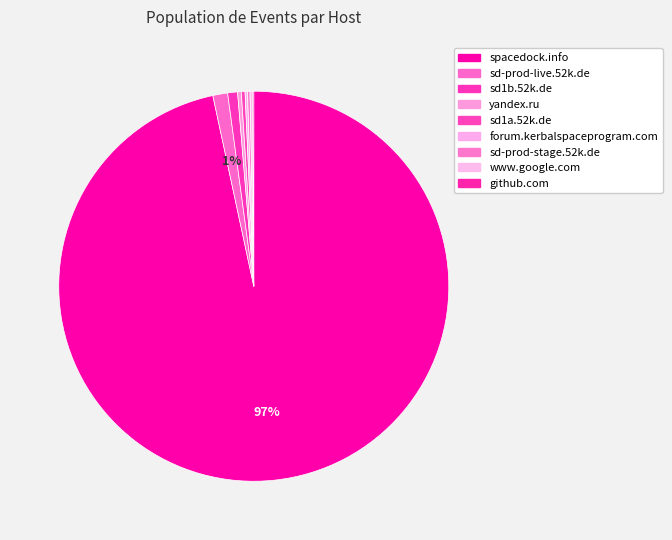

Rank the categories by value from highest to lowest.

spacedock.info, sd-prod-live.52k.de, sd1b.52k.de, yandex.ru, sd1a.52k.de, forum.kerbalspaceprogram.com, sd-prod-stage.52k.de, www.google.com, github.com